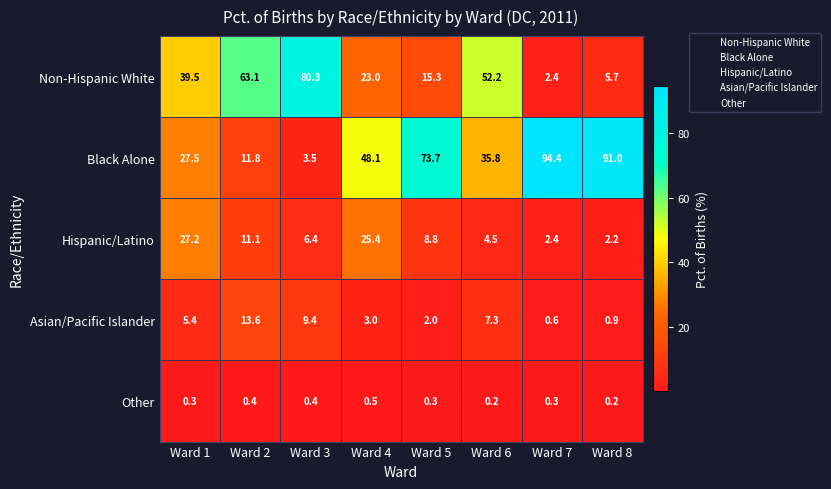

Which series has the largest range (max minus min)?

Black Alone